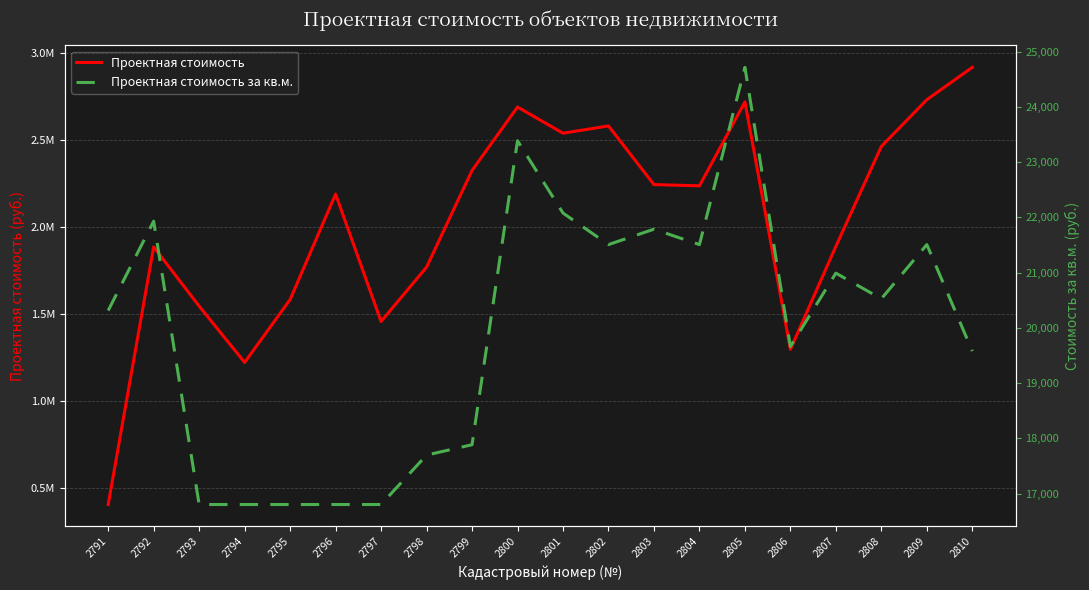

How many data points in Проектная стоимость за кв.м. are less than 20527?

10